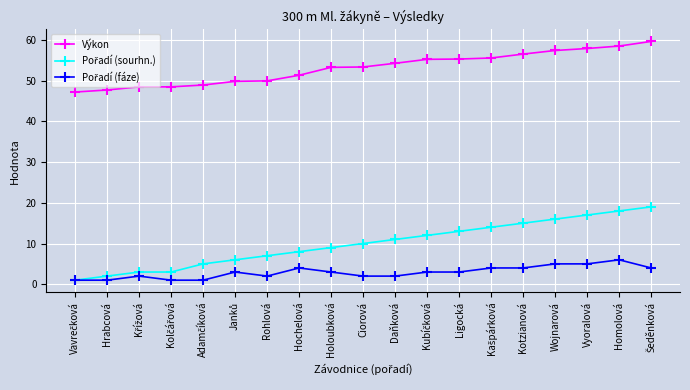

Is it true that Výkon equals 49.9 at Rohlová?

True